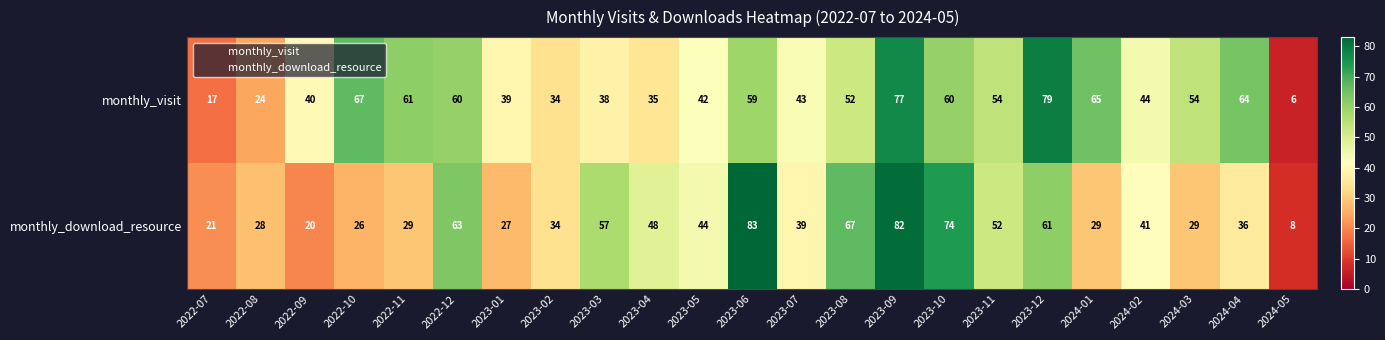

What is the average value of the monthly_visit series?

48